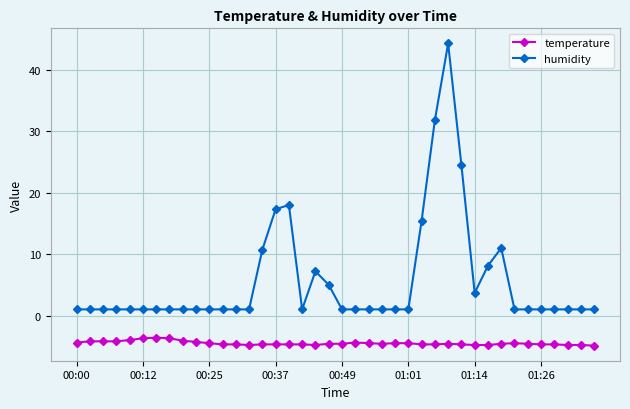

True or false: humidity and temperature cross at least once.

False